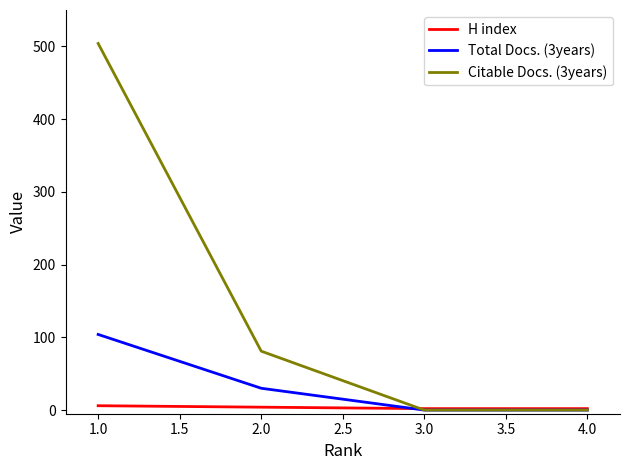

What is the approximate value of H index at 1.0?

6